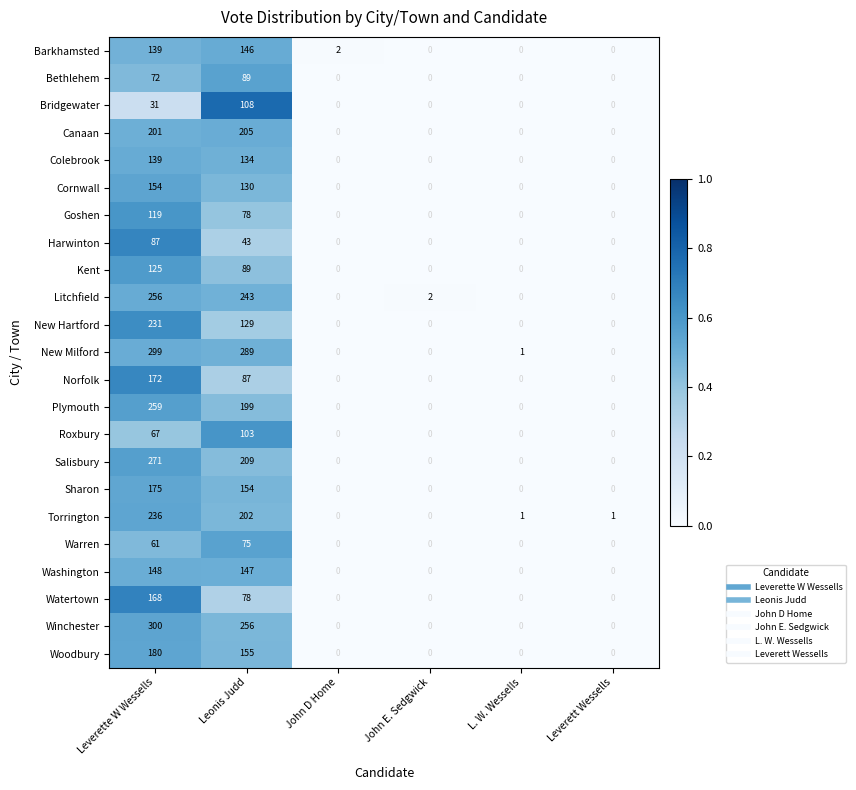

What is the difference between the maximum and second lowest values in the Salisbury series?

271